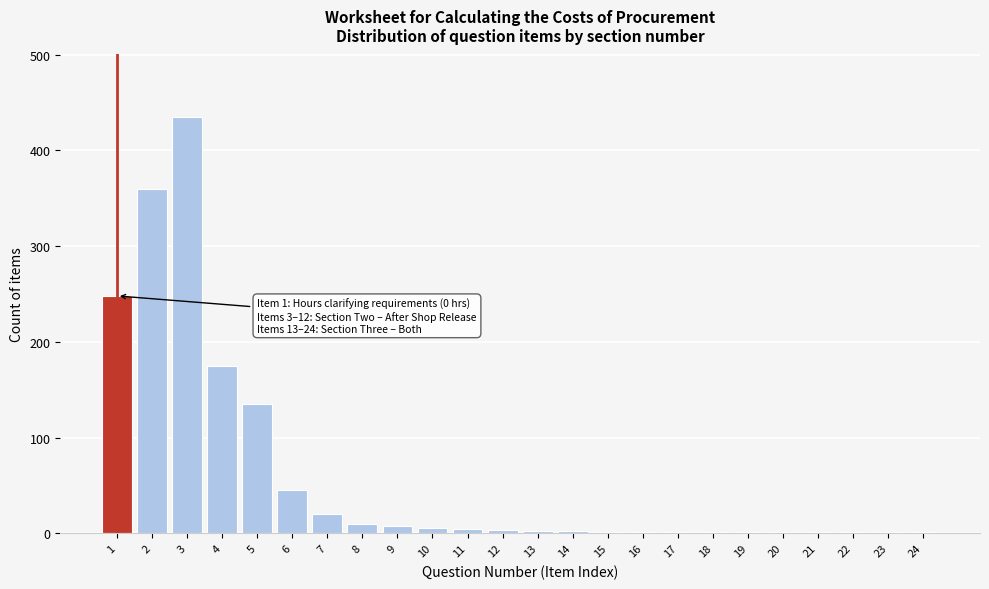

What is the maximum value shown in the chart?

435